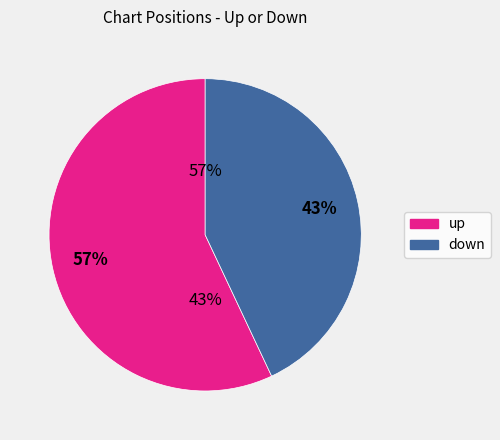

What percentage is NOT represented by down?

57.0%